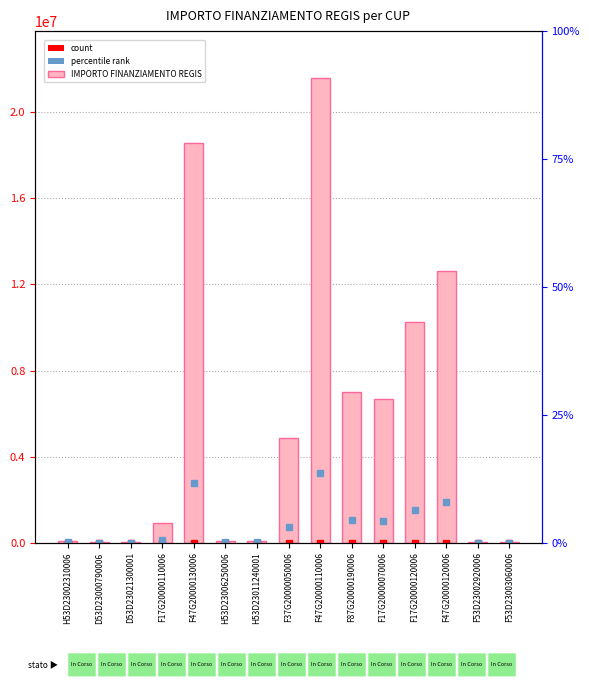

Count the number of data series in this chart.

1